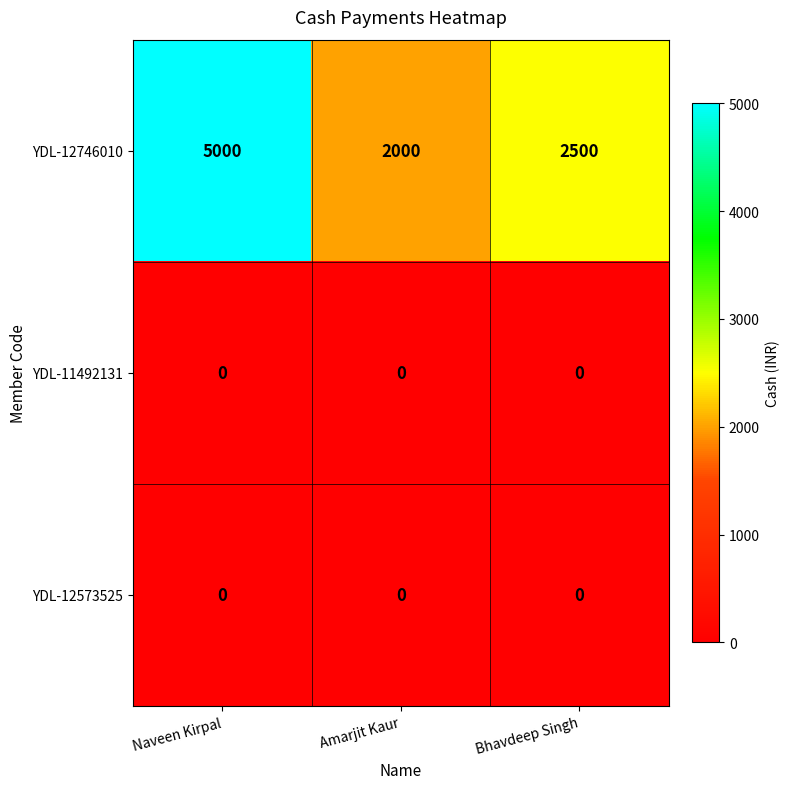

What is the difference between the highest and lowest values at Amarjit Kaur?

2000